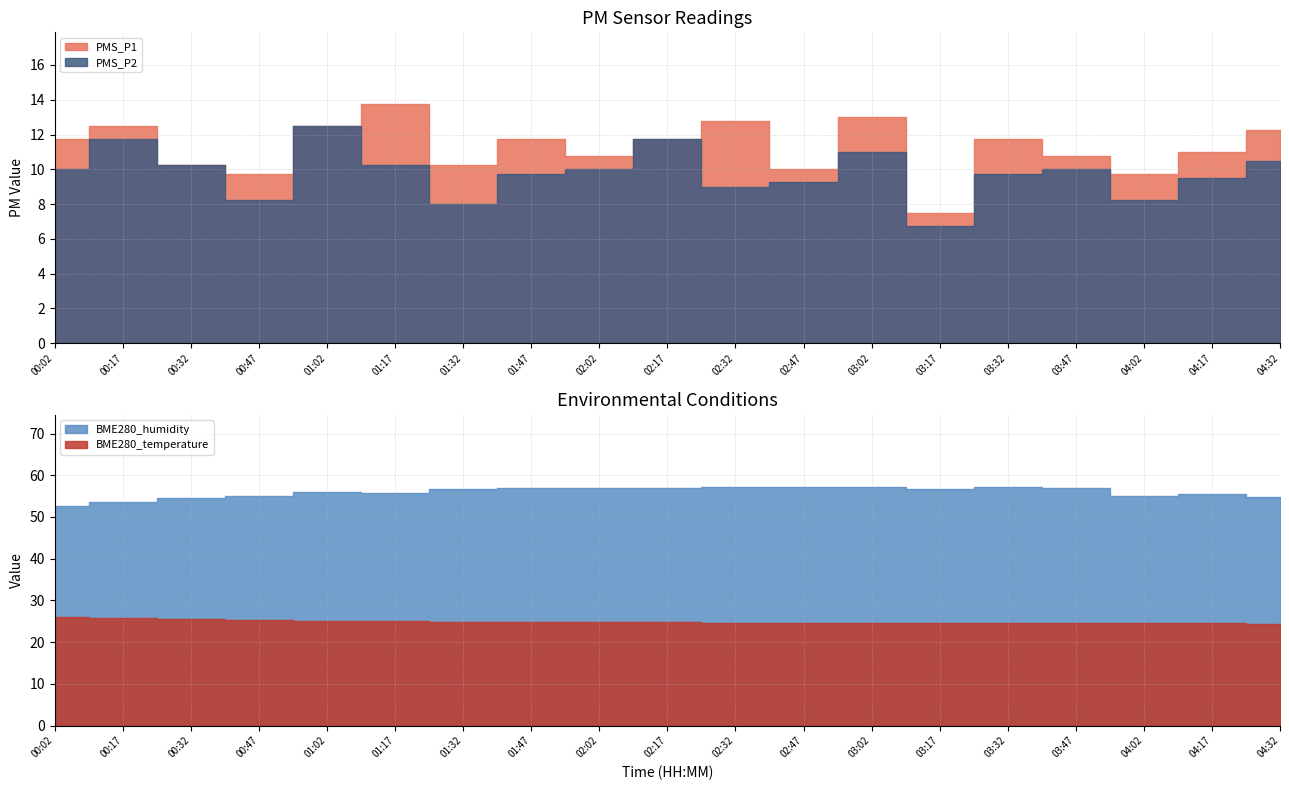

What is the value of the BME280_humidity point at the 5th from the left?

56.1